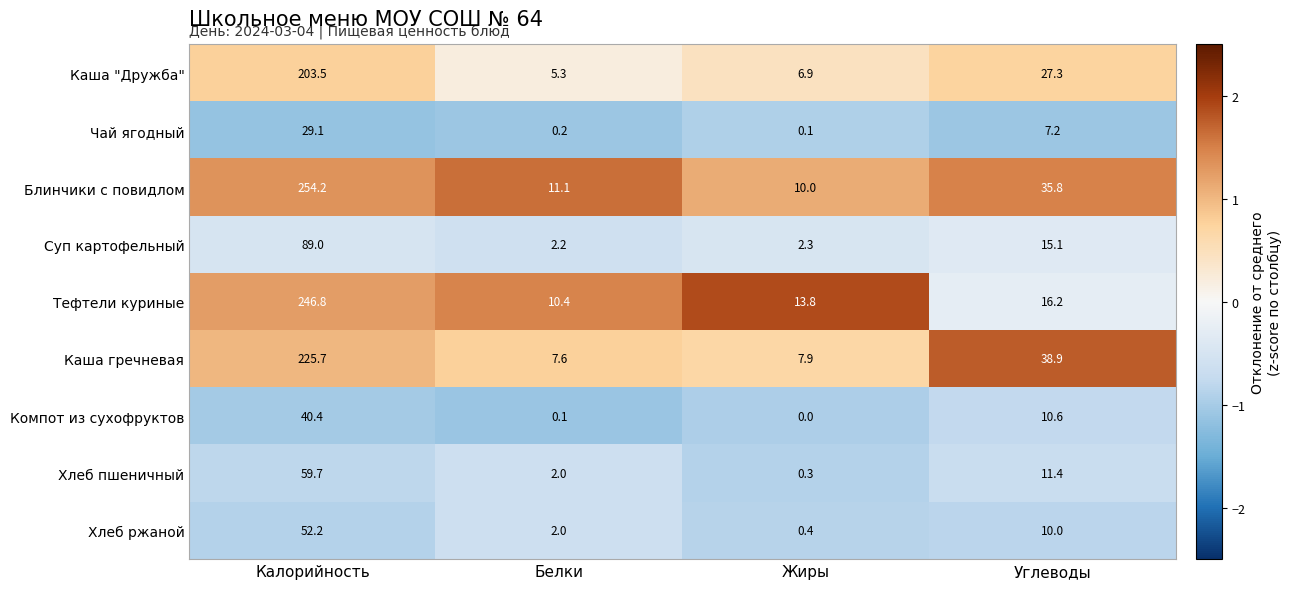

How many distinct data groups are displayed?

9